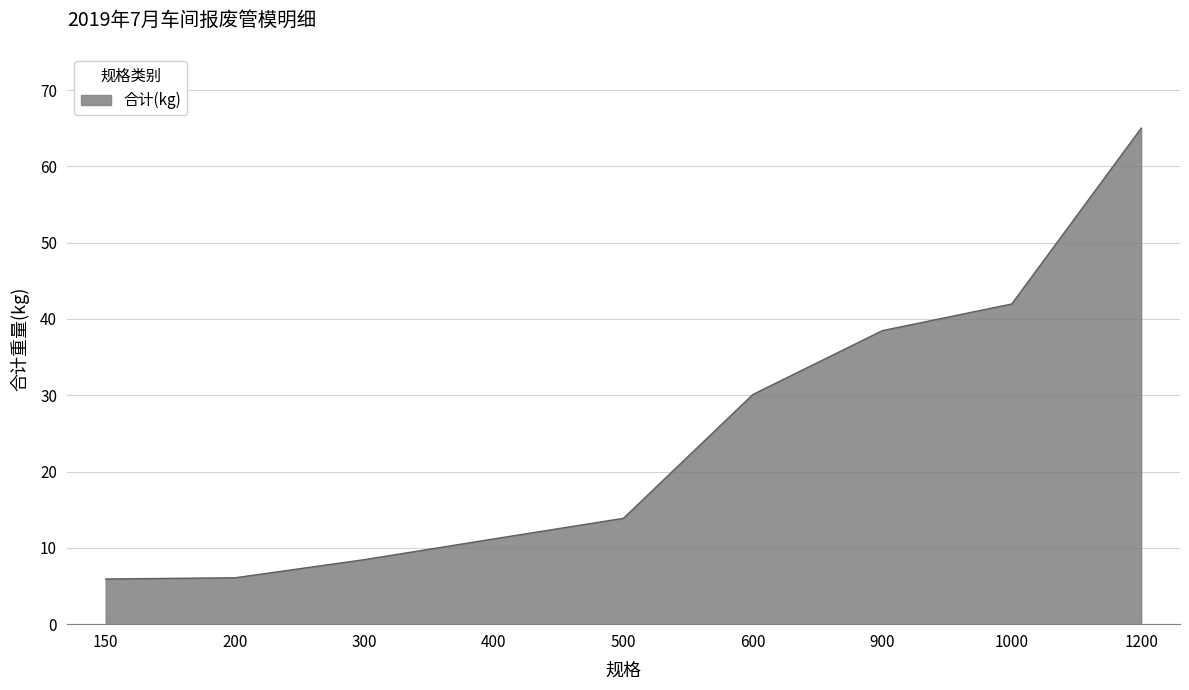

Is it true that the value at 300 is 8.5?

True